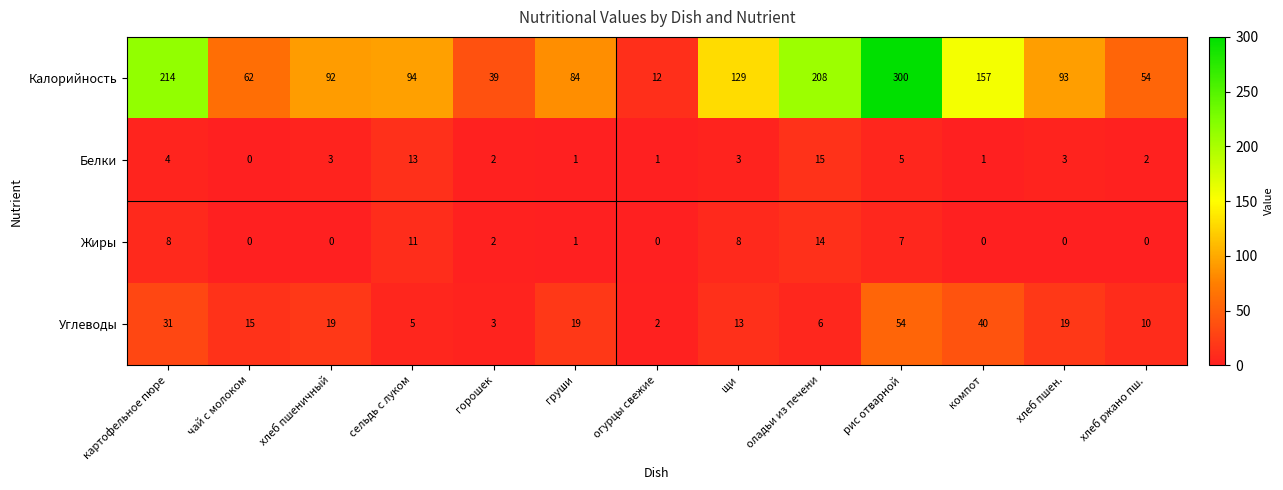

Rank the series at оладьи из печени from lowest to highest value.

Углеводы, Жиры, Белки, Калорийность